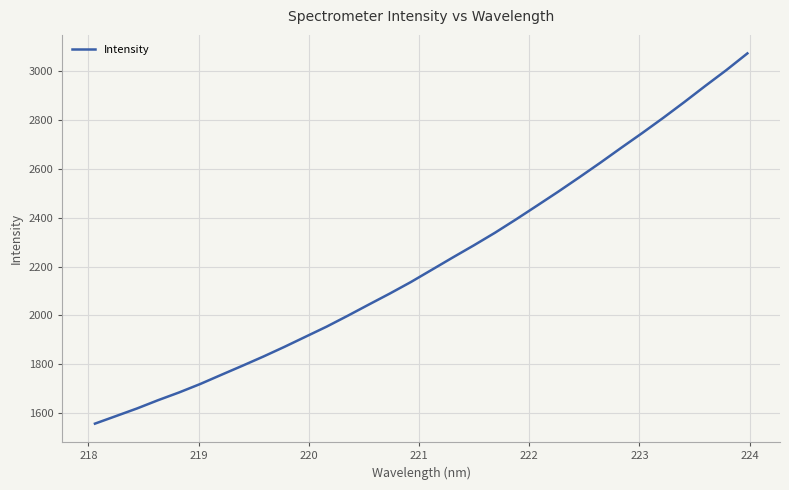

Reading left to right, transcribe all the data shown in this chart.

1557.7	1588.7	1619.9	1653.7	1685.5	1719.9	1757.4	1794.4	1832.2	1871.9	1913.2	1954.4	1998.8	2044.5	2089.7	2136.7	2187.1	2237.6	2287.1	2338.4	2393.0	2449.3	2506.0	2564.5	2624.3	2685.7	2746.1	2808.3	2872.6	2938.8	3003.4	3071.7